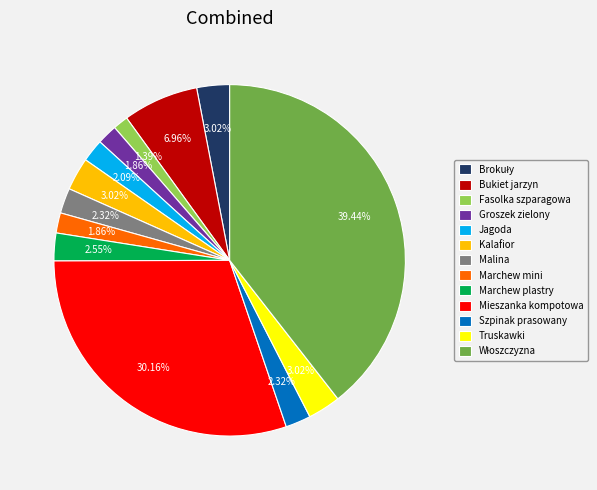

How many segments does this pie chart have?

13